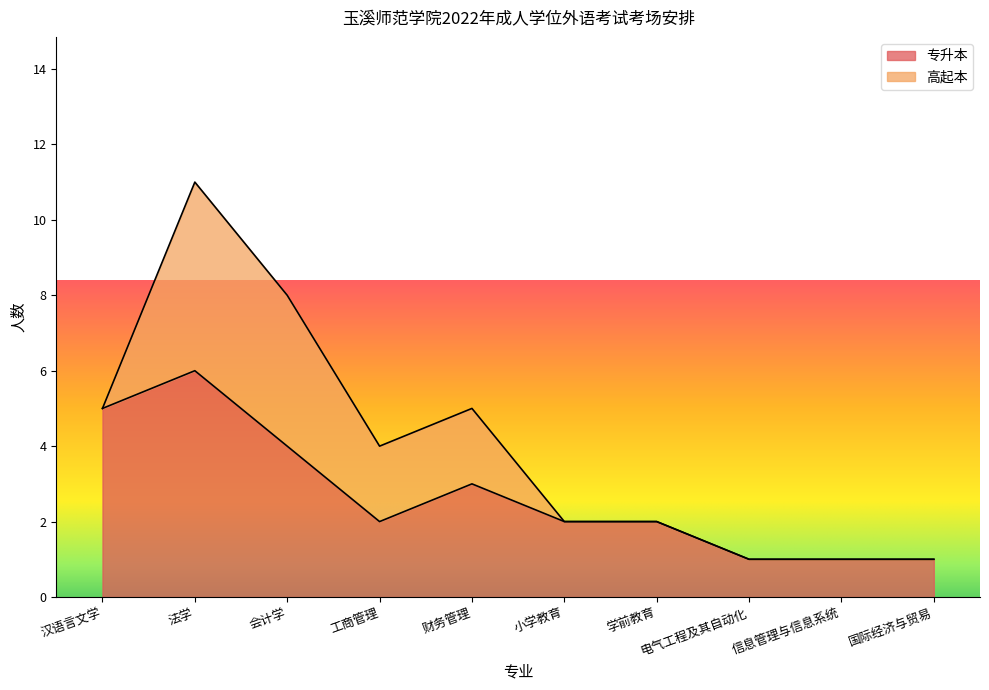

What is the sum of the values at 国际经济与贸易 and 汉语言文学?

6